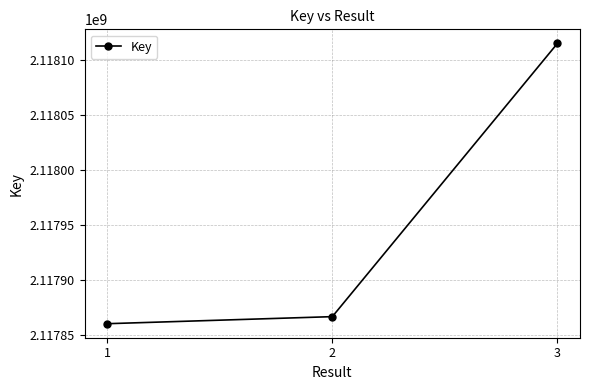

Is it true that the value at 3 is 2118115379?

True